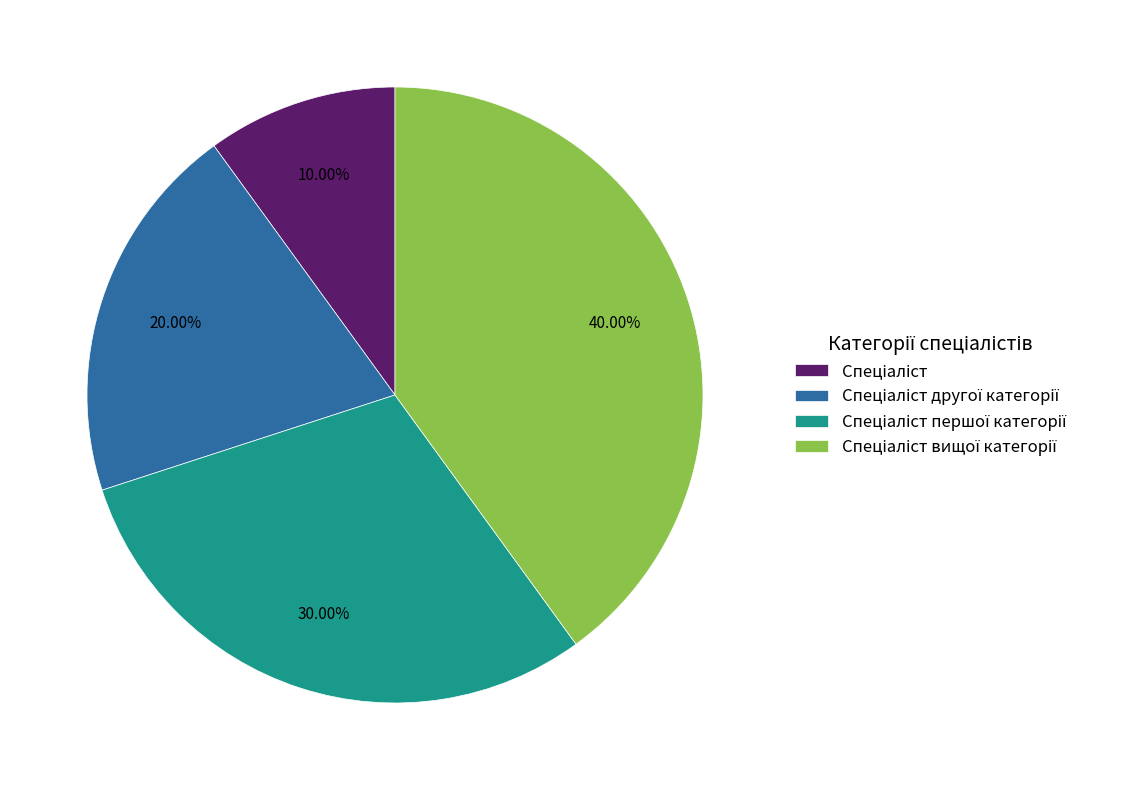

Is there a majority slice in this chart?

No